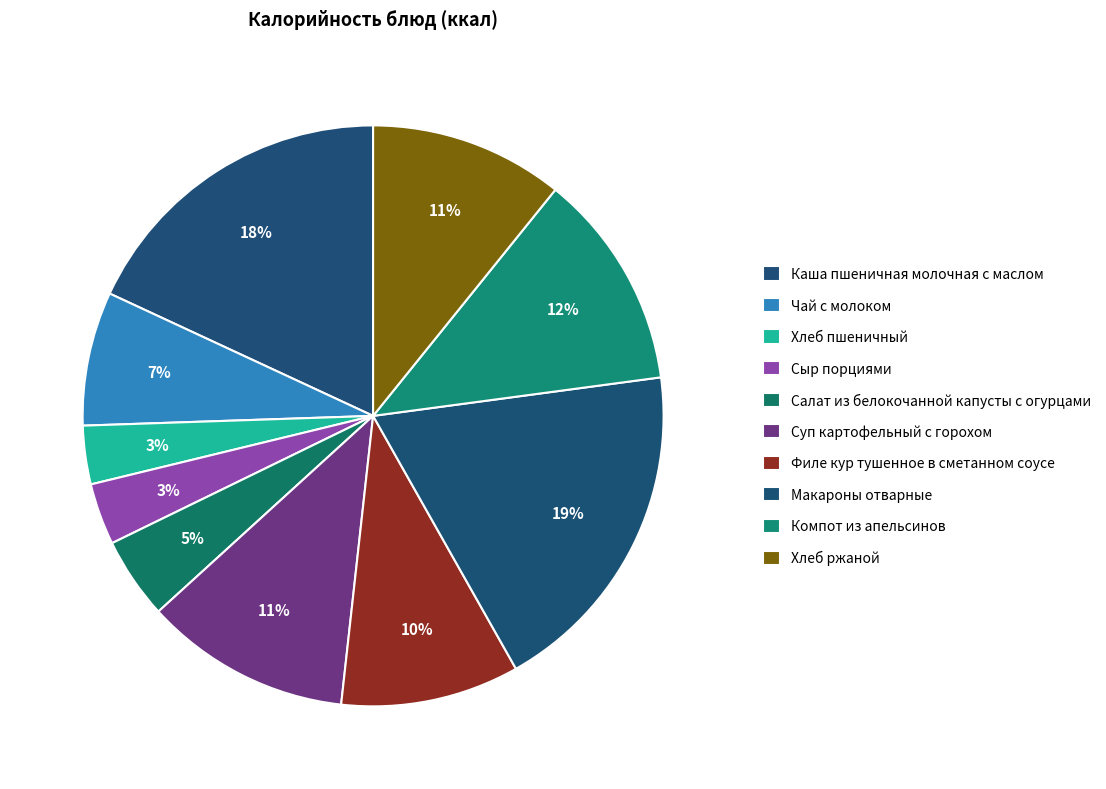

What is the total percentage of Хлеб пшеничный and Каша пшеничная молочная с маслом?

21.3%